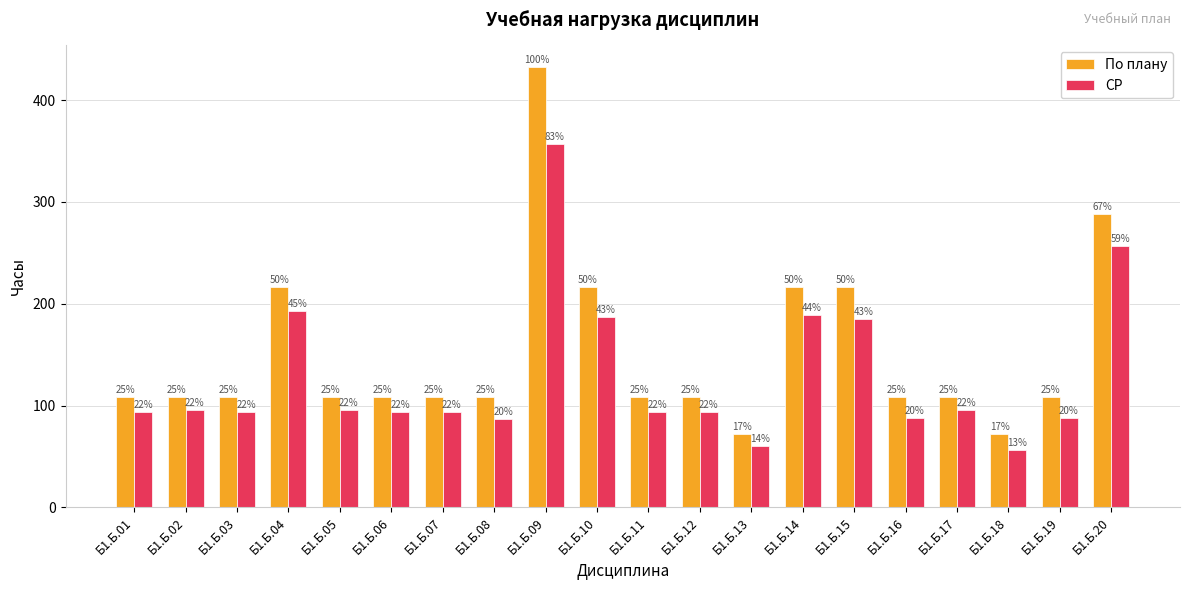

How many groups of bars are there?

20